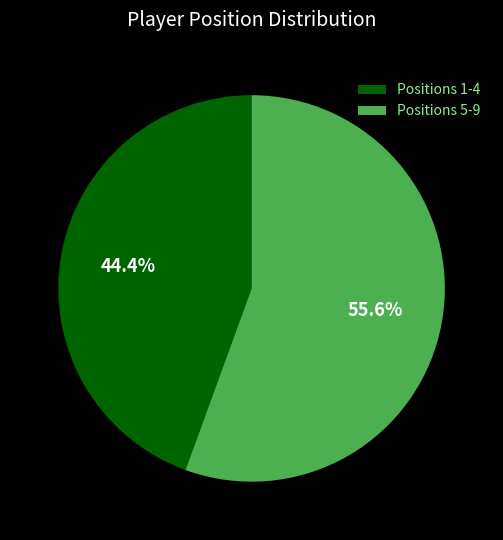

Which has a higher value, Positions 1-4 or Positions 5-9?

Positions 5-9